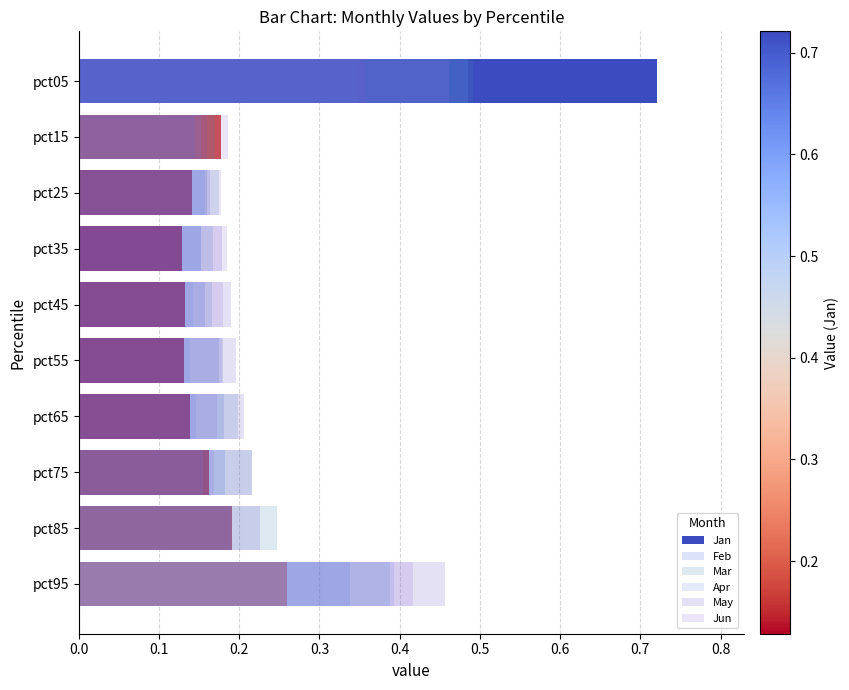

List the series in order of their peak value, highest first.

Jan, Mar, Apr, Jun, May, Feb